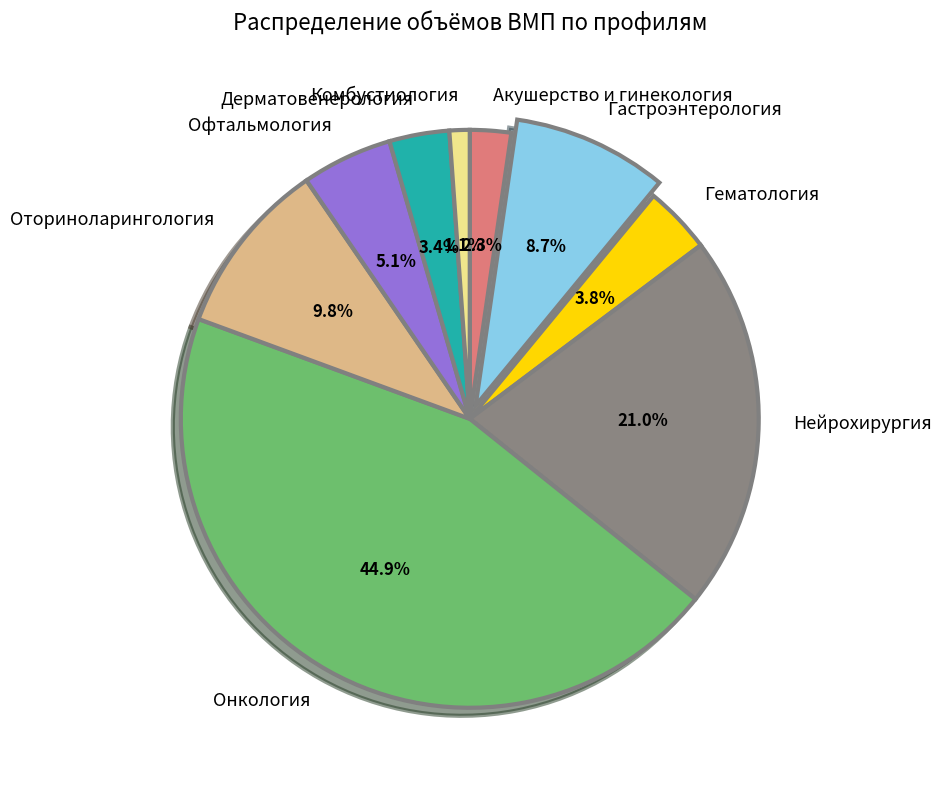

To the nearest percent, what is the difference between the Нейрохирургия and Оториноларингология slice percentages?

11%